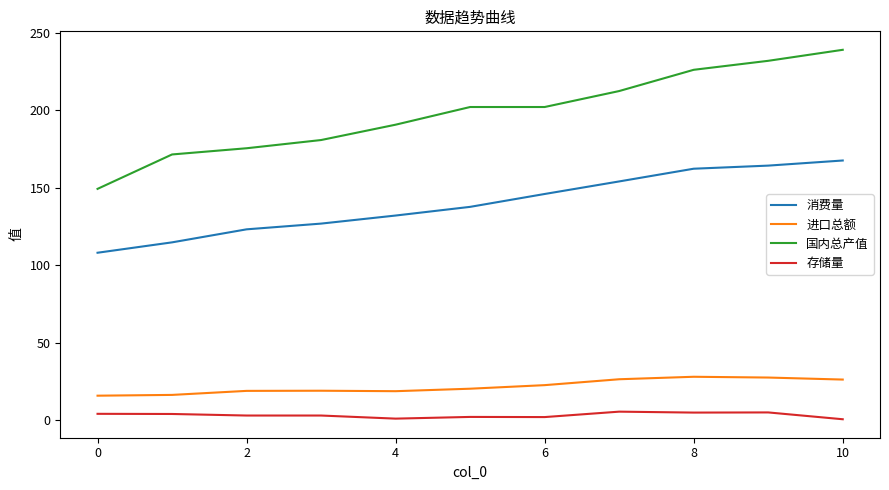

At how many categories does at least one series exceed 204?

4